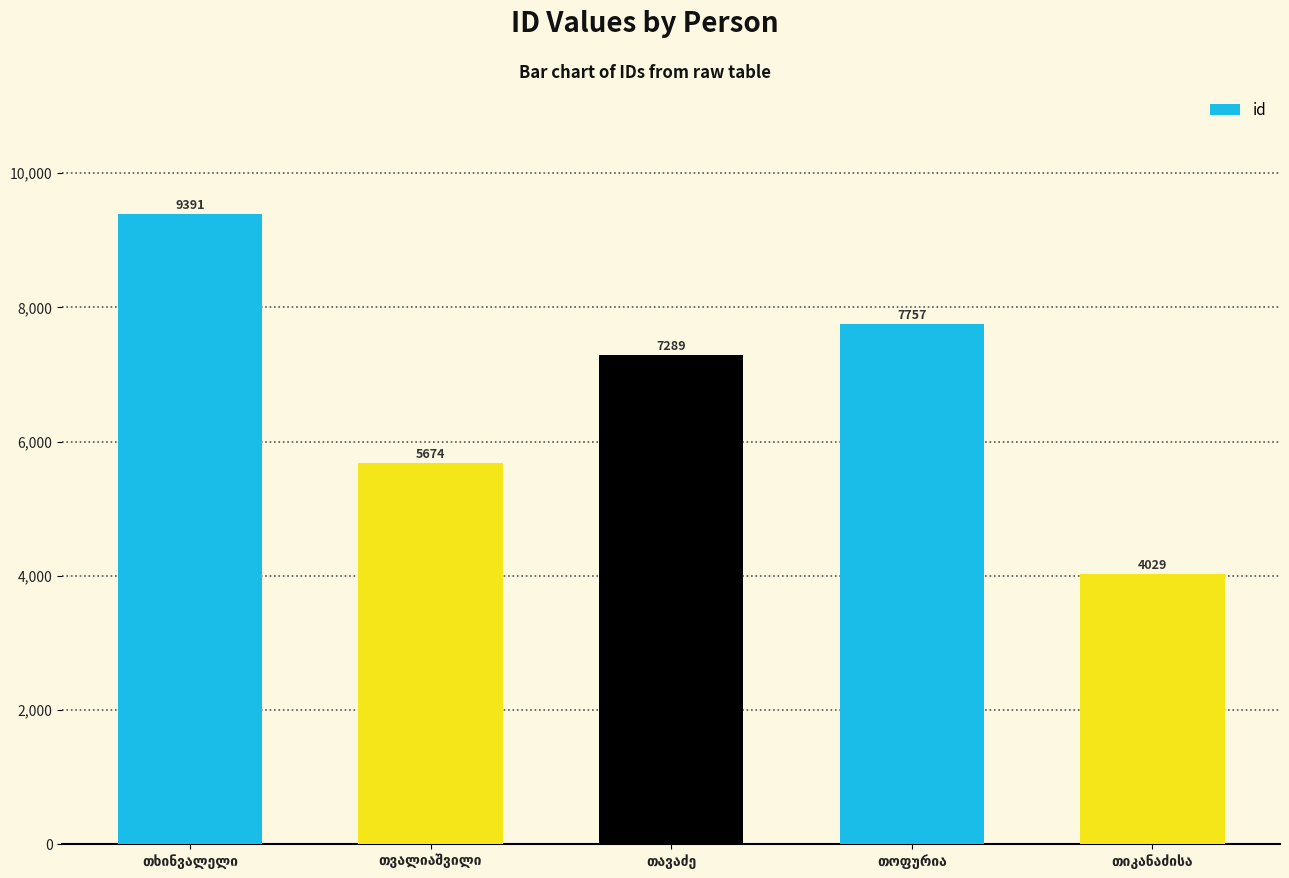

What is the value of the 3rd bar from the left?

7289